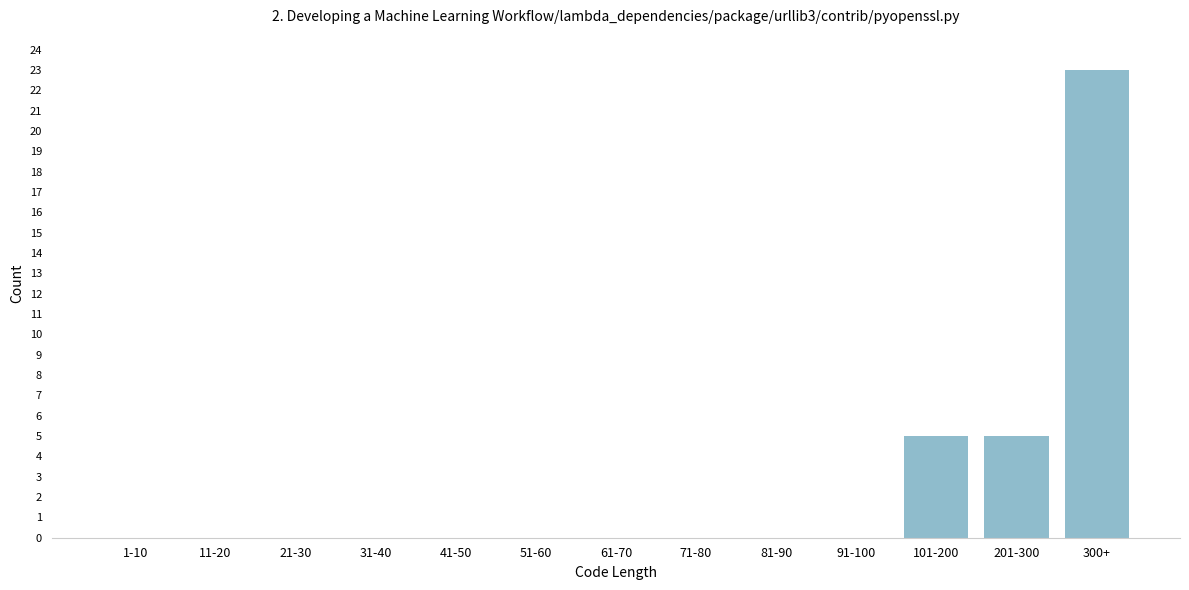

Reading left to right, list all the values displayed in this chart.

1-10=0	11-20=0	21-30=0	31-40=0	41-50=0	51-60=0	61-70=0	71-80=0	81-90=0	91-100=0	101-200=5	201-300=5	300+=23